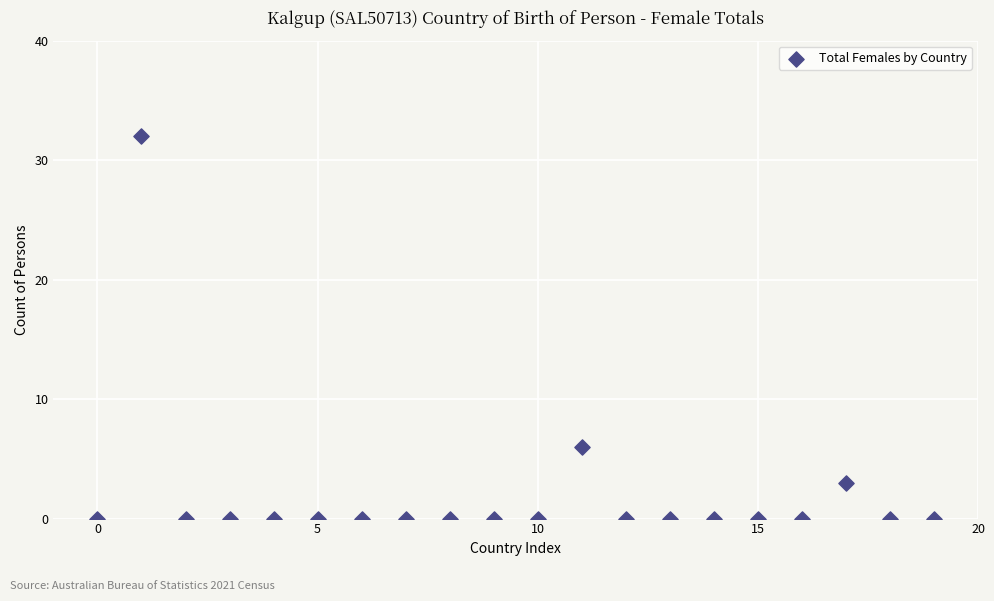

What is the range of Y values (max minus min)?

32